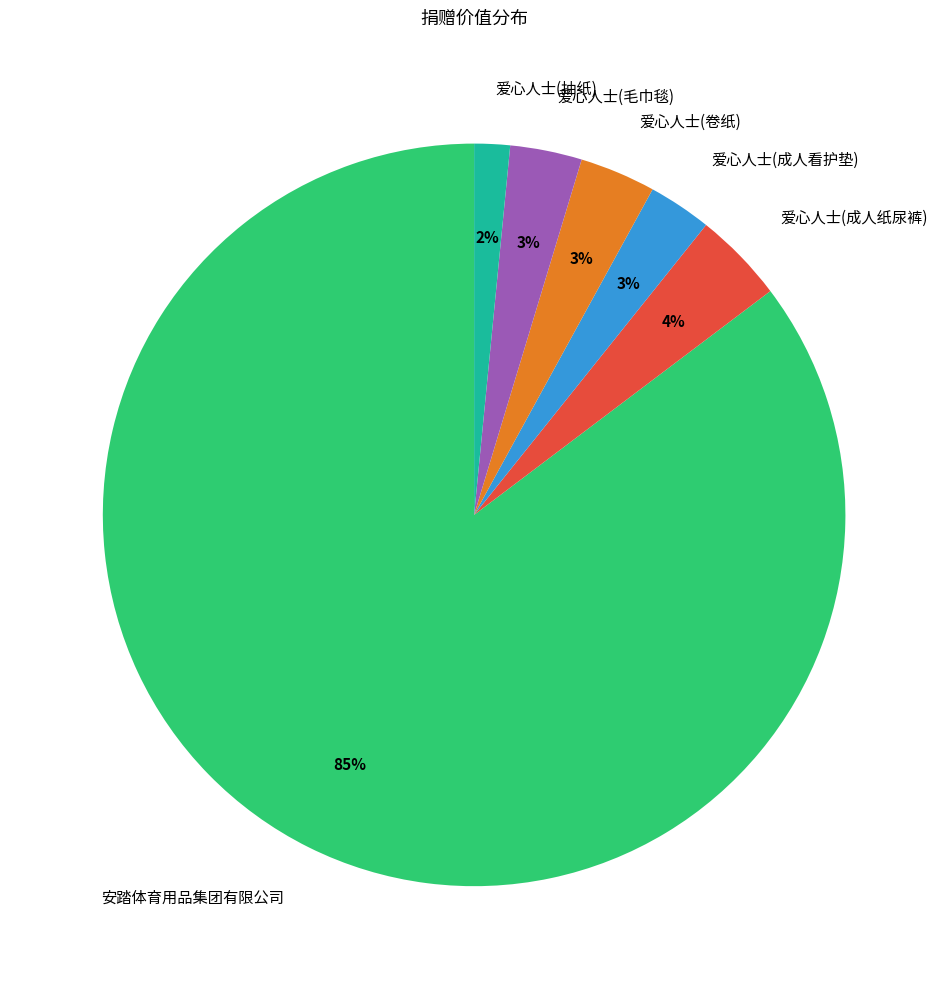

To the nearest percent, what is the average slice percentage?

17%